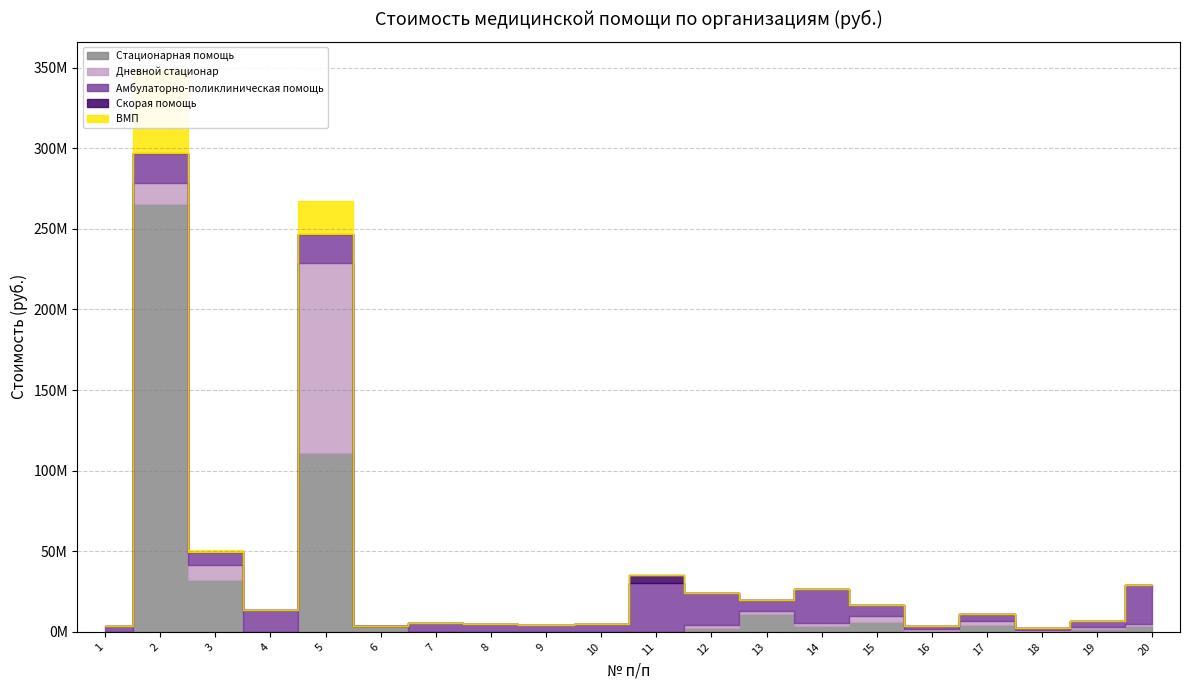

At which label does Амбулаторно-поликлиническая помощь first exceed 6759071?

2